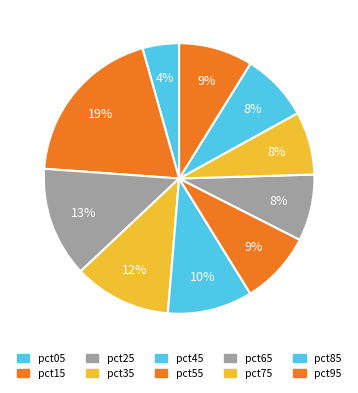

The pct25 slice represents 13% of the pie. True or false?

True